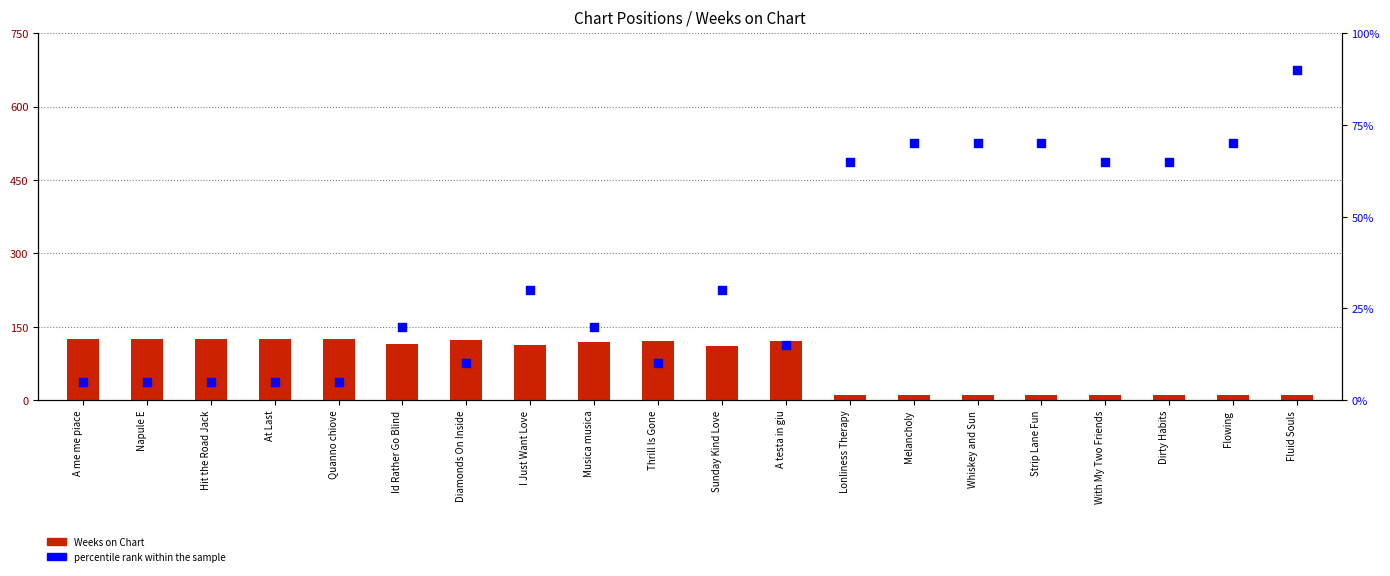

What are all the series names shown in the legend?

Weeks on Chart, percentile rank within the sample